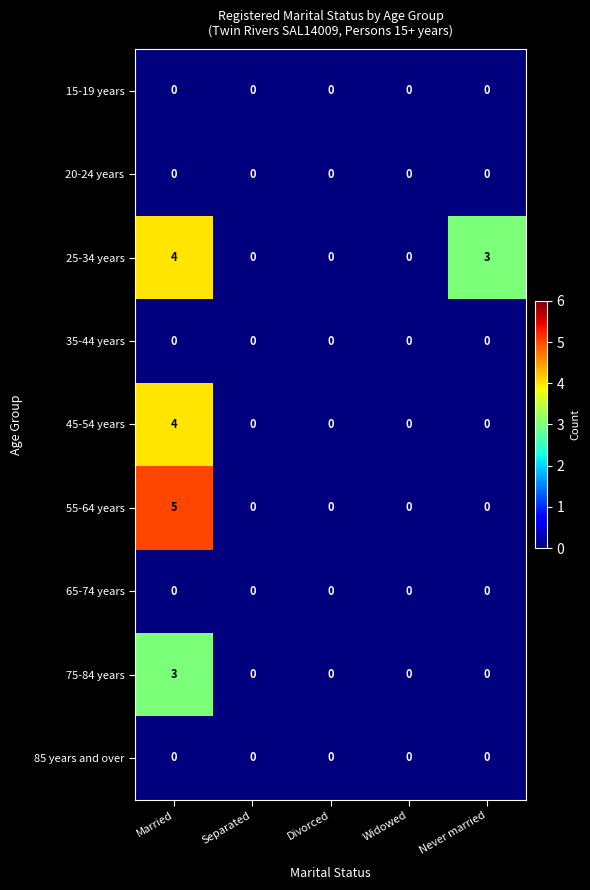

At which category does the chart reach its peak across all series?

Married